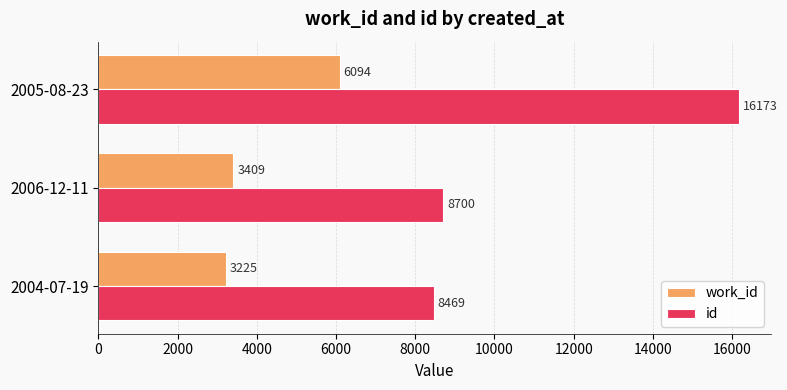

What is the average value of the work_id series?

4243